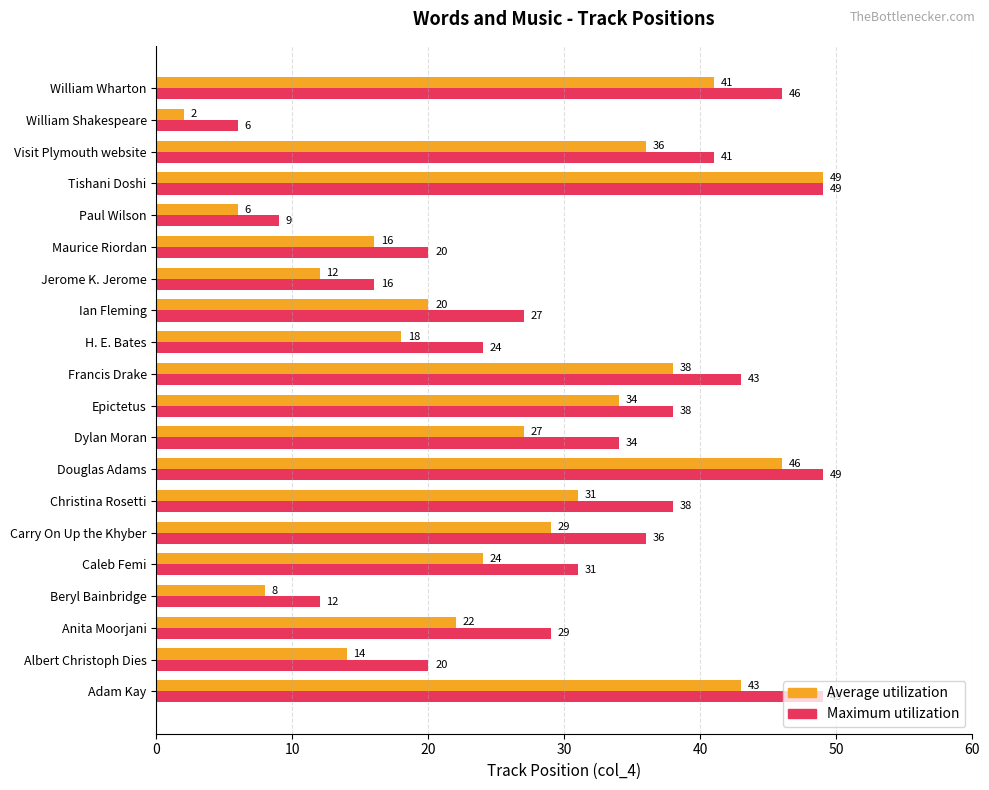

What is the difference between the second highest and minimum values in the Maximum utilization series?

43